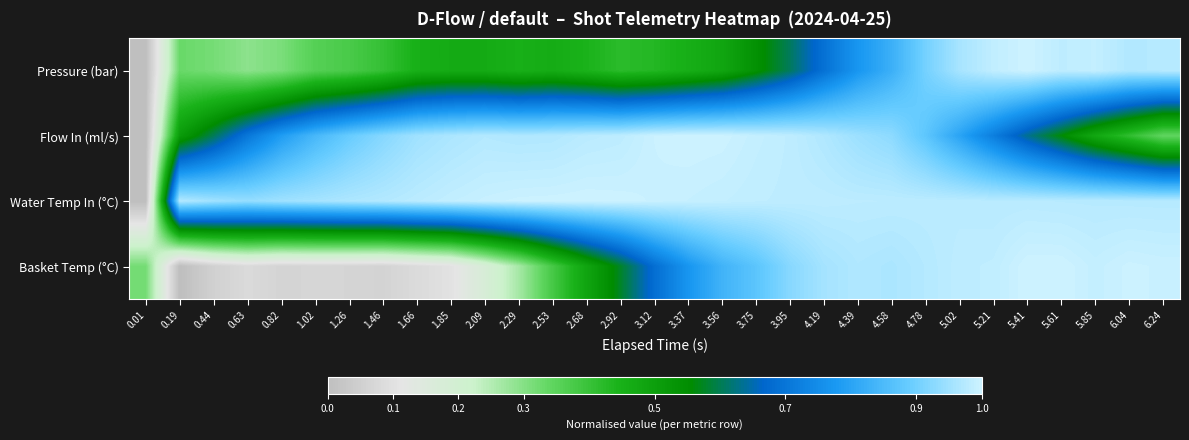

Reading left to right, what are all the values shown in this chart?

Pressure (bar): 0.01=0.0	0.19=0.3	0.44=0.3	0.63=0.3	0.82=0.3	1.02=0.4	1.26=0.4	1.46=0.4	1.66=0.5	1.85=0.5	2.09=0.5	2.29=0.5	2.53=0.5	2.68=0.4	2.92=0.4	3.12=0.4	3.37=0.5	3.56=0.5	3.75=0.5	3.95=0.6	4.19=0.7	4.39=0.8	4.58=0.8	4.78=0.9	5.02=1.0	5.21=1.0	5.41=1.0	5.61=1.0	5.85=1.0	6.04=1.0	6.24=1.0
Flow In (ml/s): 0.01=0.0	0.19=0.5	0.44=0.6	0.63=0.7	0.82=0.8	1.02=0.8	1.26=0.9	1.46=0.9	1.66=1.0	1.85=1.0	2.09=1.0	2.29=1.0	2.53=1.0	2.68=1.0	2.92=1.0	3.12=1.0	3.37=1.0	3.56=1.0	3.75=1.0	3.95=1.0	4.19=1.0	4.39=0.9	4.58=0.9	4.78=0.9	5.02=0.8	5.21=0.7	5.41=0.6	5.61=0.6	5.85=0.5	6.04=0.4	6.24=0.3
Water Temp In (°C): 0.01=0.0	0.19=1.0	0.44=1.0	0.63=0.9	0.82=0.9	1.02=1.0	1.26=1.0	1.46=1.0	1.66=1.0	1.85=1.0	2.09=1.0	2.29=1.0	2.53=1.0	2.68=1.0	2.92=1.0	3.12=1.0	3.37=1.0	3.56=1.0	3.75=1.0	3.95=1.0	4.19=1.0	4.39=1.0	4.58=1.0	4.78=1.0	5.02=1.0	5.21=1.0	5.41=1.0	5.61=1.0	5.85=1.0	6.04=1.0	6.24=1.0
Basket Temp (°C): 0.01=0.3	0.19=0.0	0.44=0.1	0.63=0.1	0.82=0.1	1.02=0.1	1.26=0.1	1.46=0.1	1.66=0.1	1.85=0.1	2.09=0.2	2.29=0.3	2.53=0.4	2.68=0.5	2.92=0.6	3.12=0.7	3.37=0.8	3.56=0.8	3.75=0.9	3.95=0.9	4.19=1.0	4.39=1.0	4.58=1.0	4.78=1.0	5.02=1.0	5.21=1.0	5.41=1.0	5.61=1.0	5.85=1.0	6.04=1.0	6.24=1.0